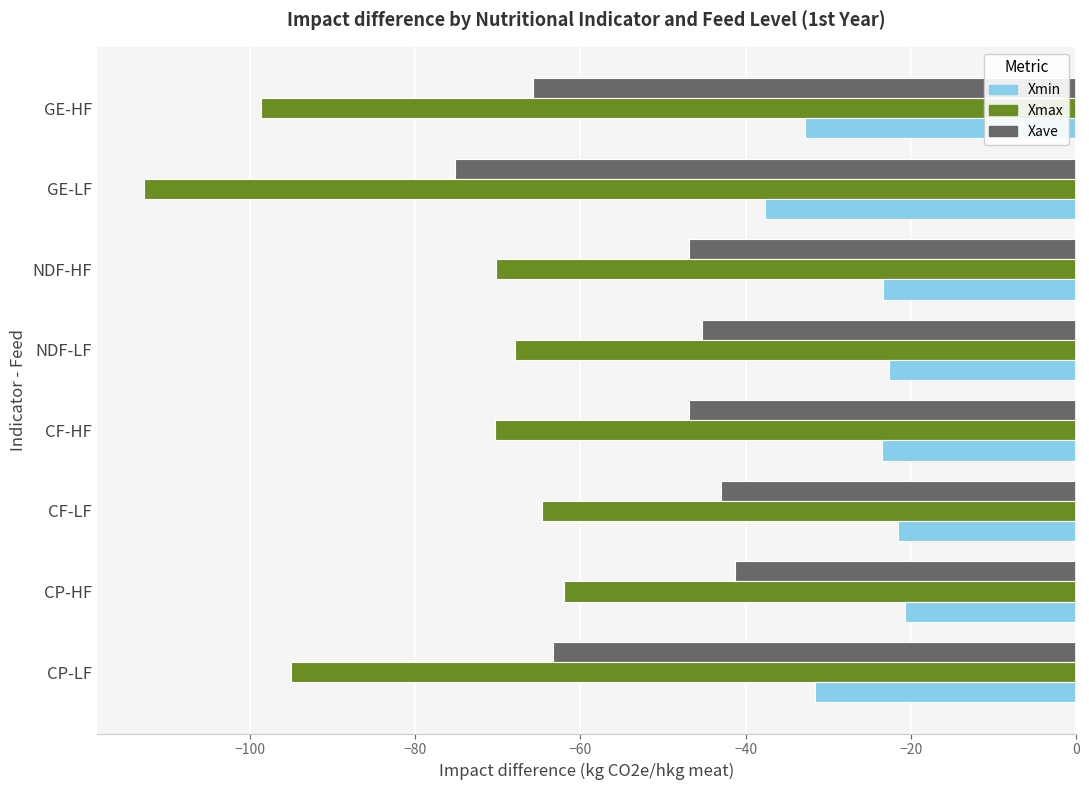

What is the difference between the highest and lowest values at NDF-LF?

45.3